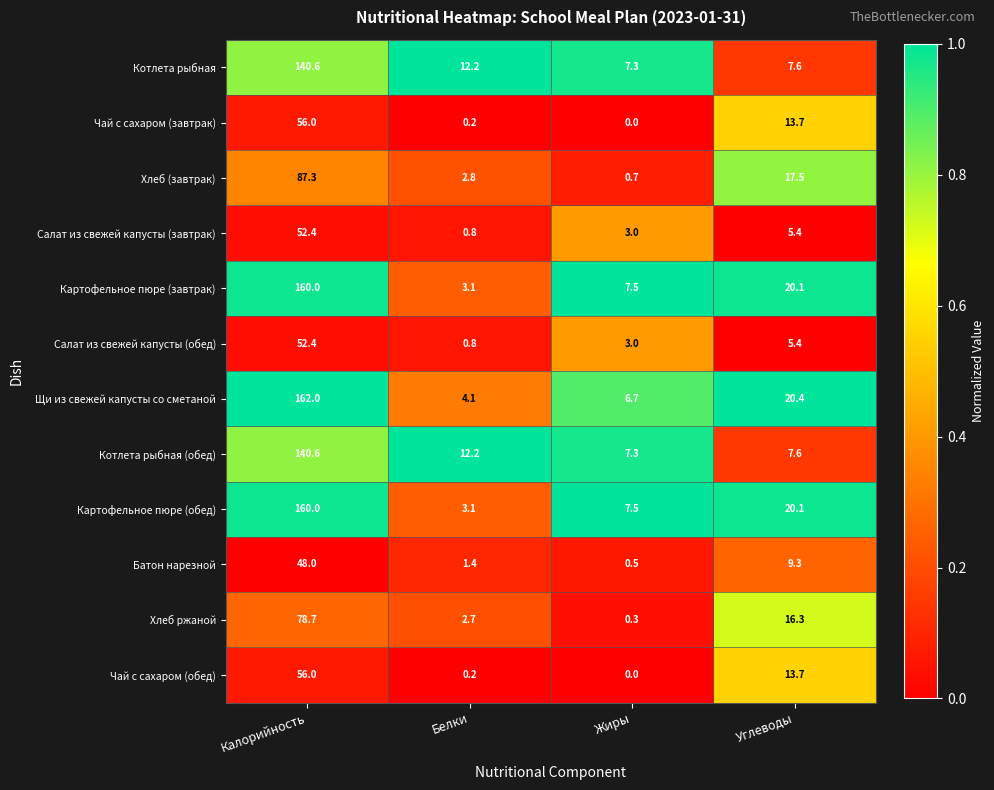

Rank the categories by Щи из свежей капусты со сметаной value from highest to lowest.

Калорийность, Углеводы, Жиры, Белки